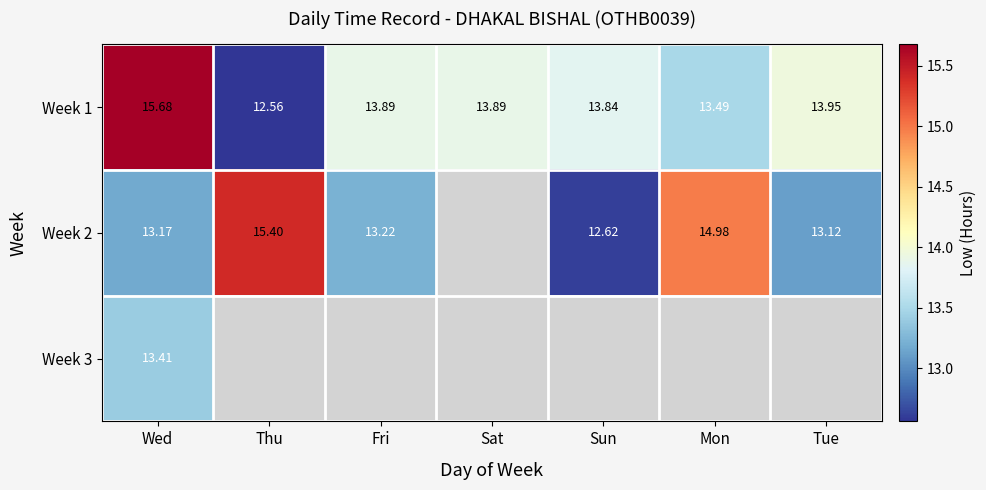

Where does the Week 1 series first go above 13?

Wed